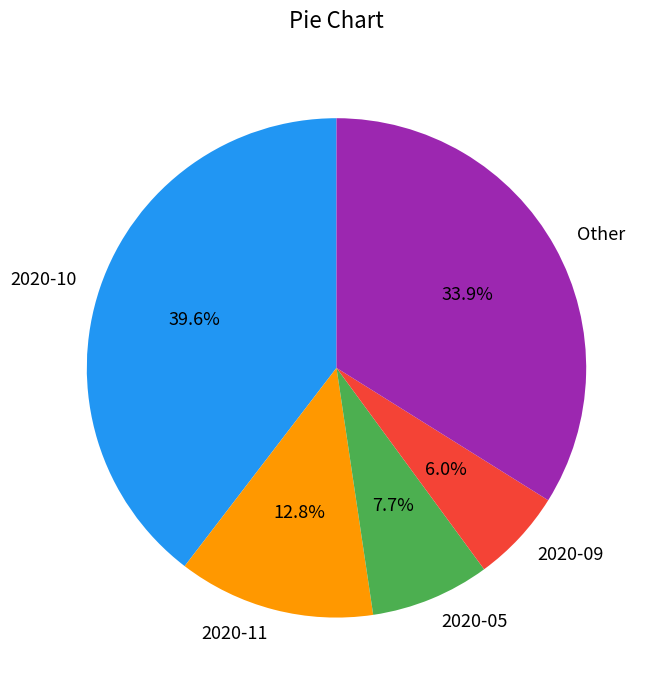

Is there any slice that represents more than half of the pie?

No